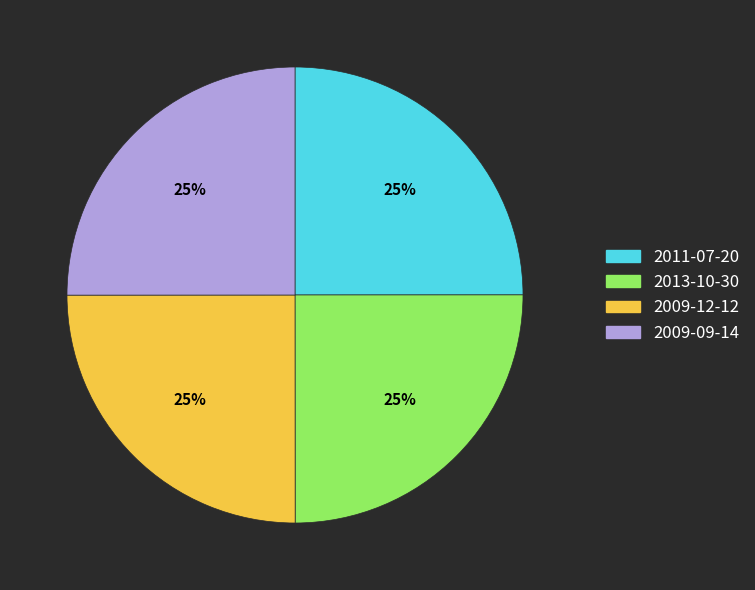

Count the number of slices in the pie.

4